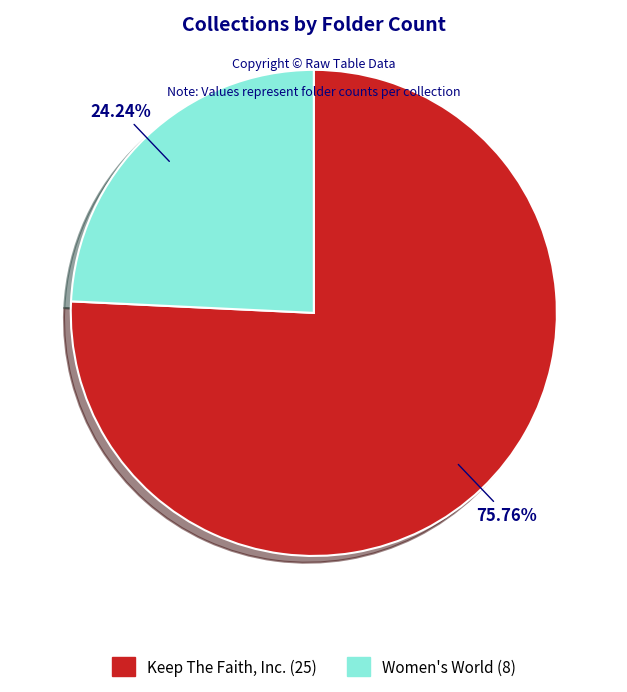

What percentage is the Keep The Faith, Inc. slice, to the nearest percent?

76%